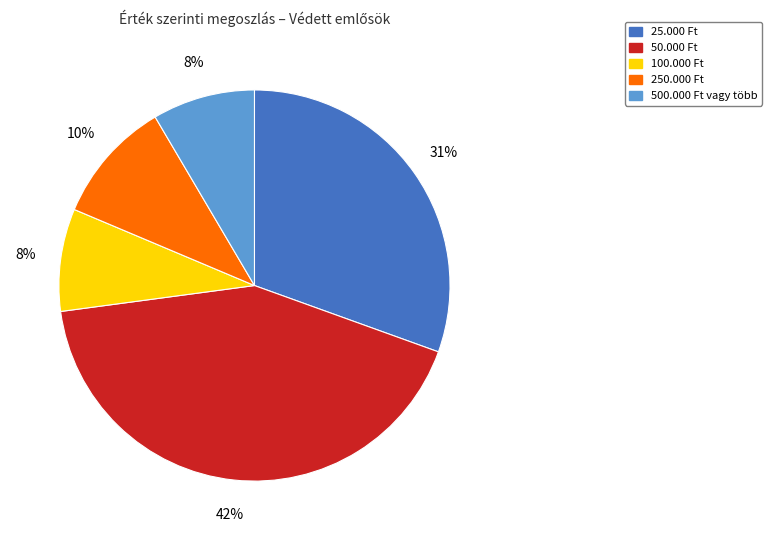

Does any single category account for the majority?

No